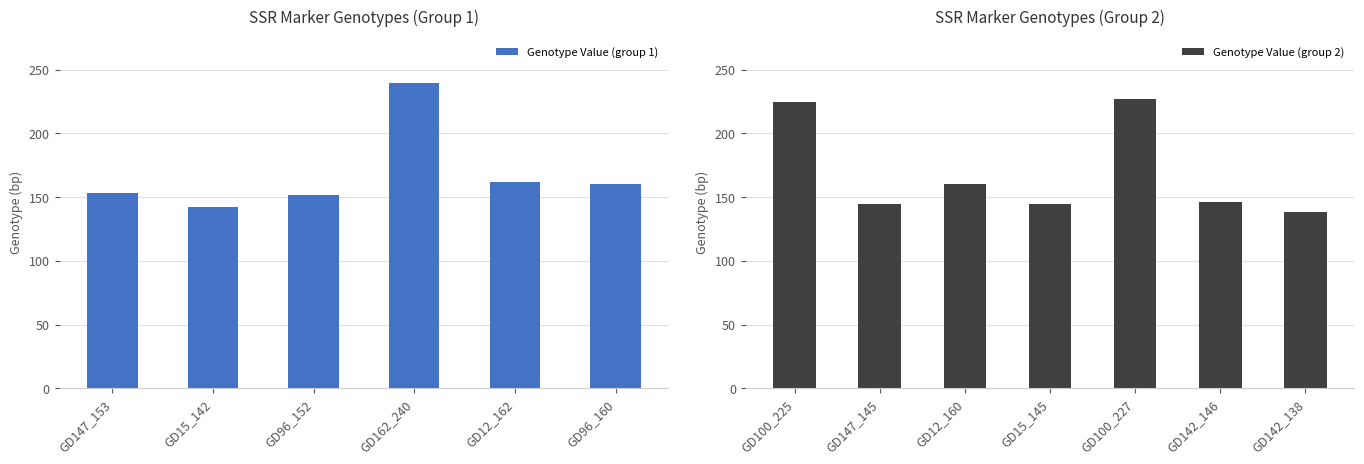

At which label does the data first exceed 153?

GD162_240